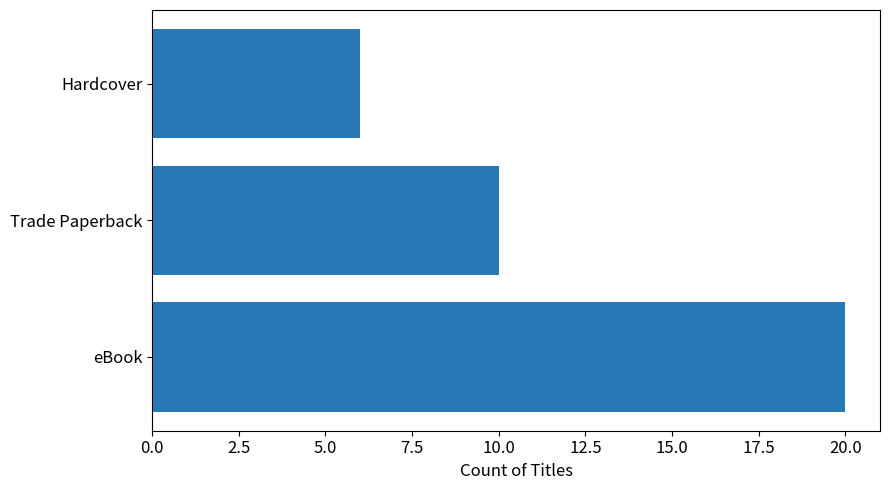

The value at Trade Paperback is 5. True or false?

False